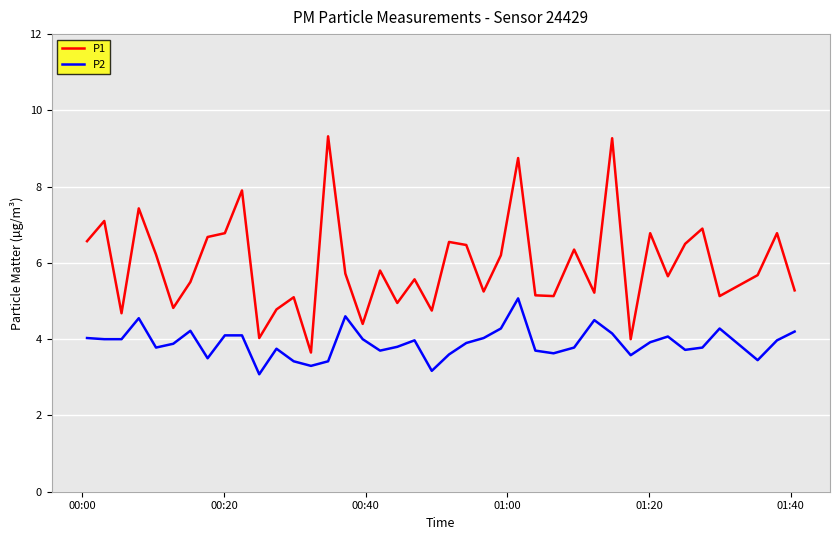

Rank the series by their average value, from lowest to highest.

P2, P1